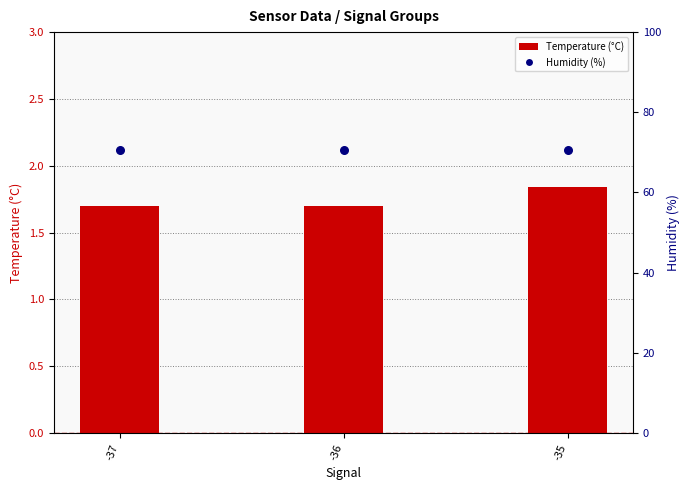

What is the total value across all series at -37?

72.3